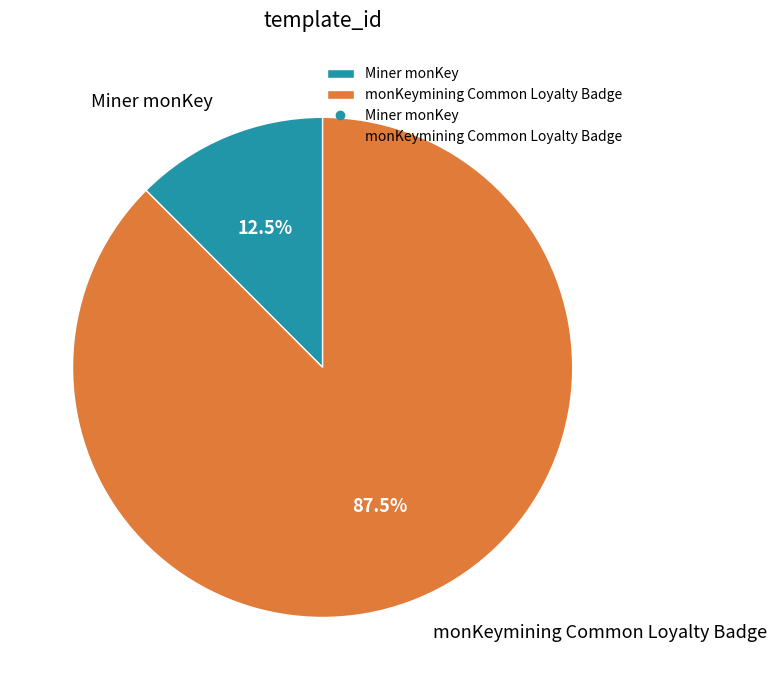

Between Miner monKey and monKeymining Common Loyalty Badge, which is larger?

monKeymining Common Loyalty Badge